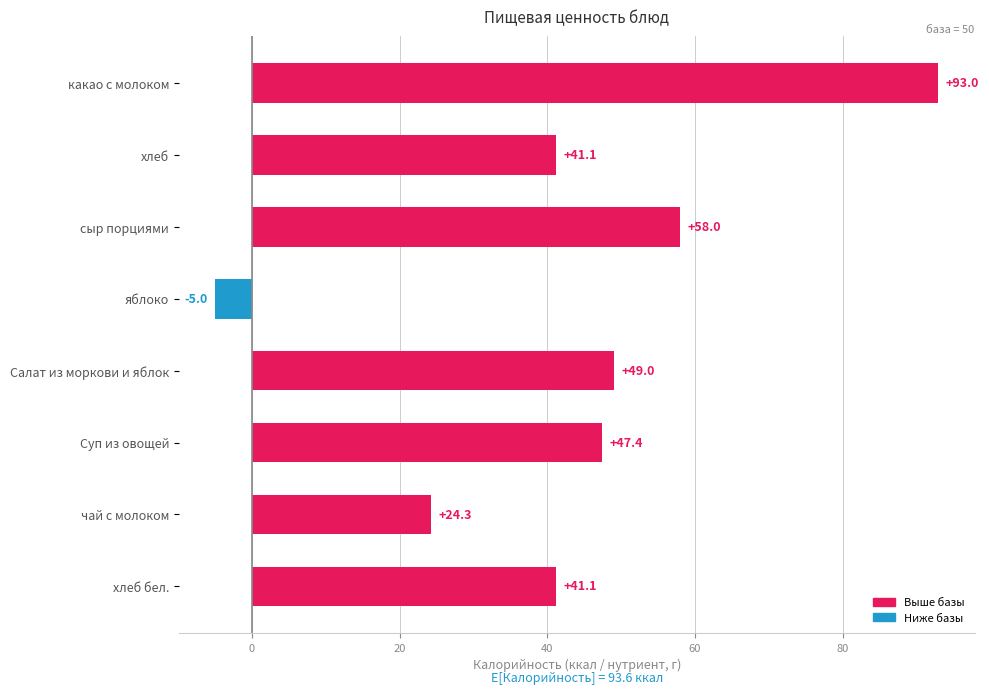

Reading top to bottom, what are all the values shown in this chart?

какао с молоком=93.0	хлеб=41.1	сыр порциями=58.0	яблоко=-5.0	Салат из моркови и яблок=49.0	Суп из овощей=47.4	чай с молоком=24.3	хлеб бел.=41.1